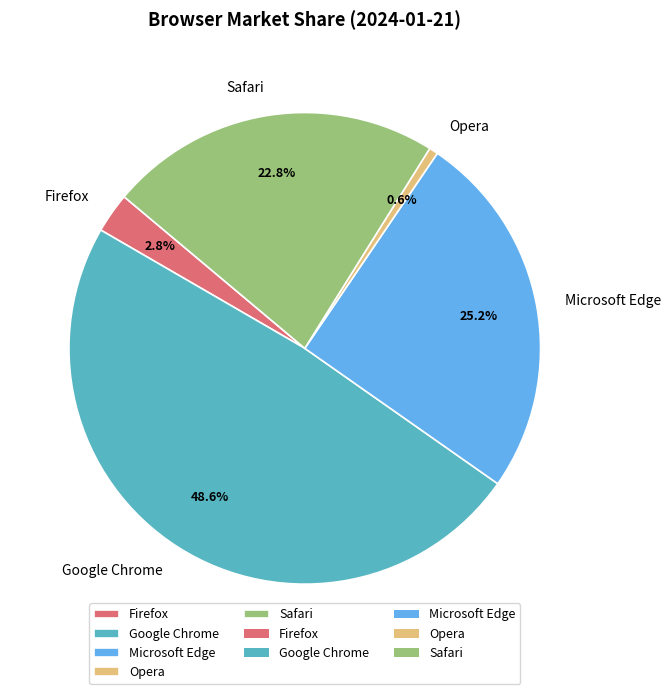

Count the number of slices in the pie.

5